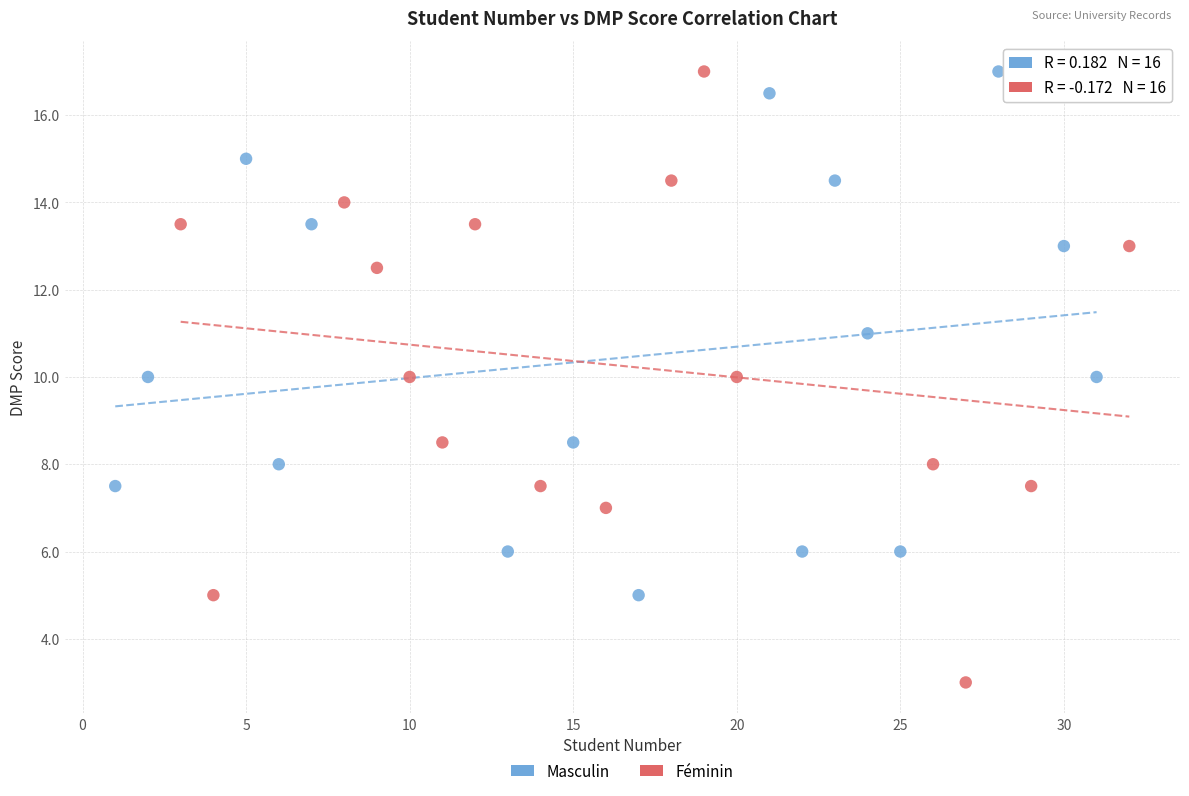

Which series reaches the minimum Y coordinate?

Féminin